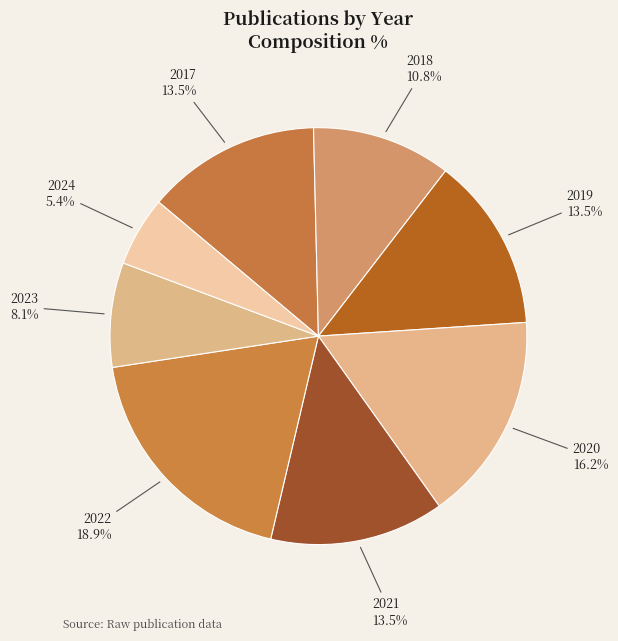

True or false: 2017 accounts for 7% of the total.

False